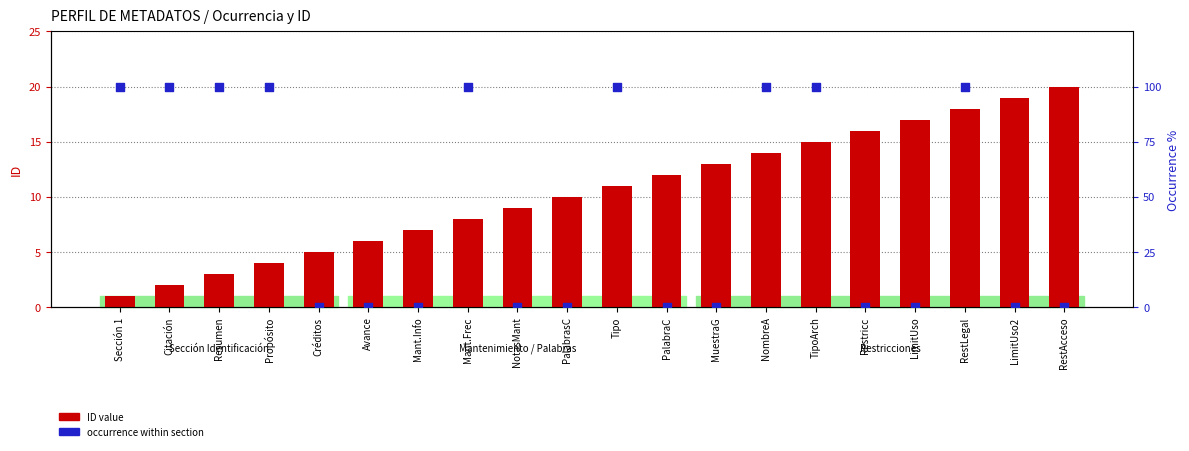

At how many categories does at least one series exceed 98?

9